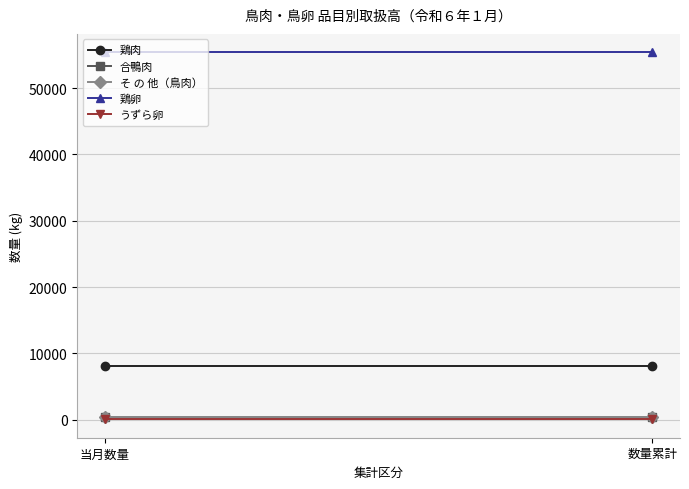

What is the sum of the 鶏卵 values at 数量累計 and 当月数量?

110792